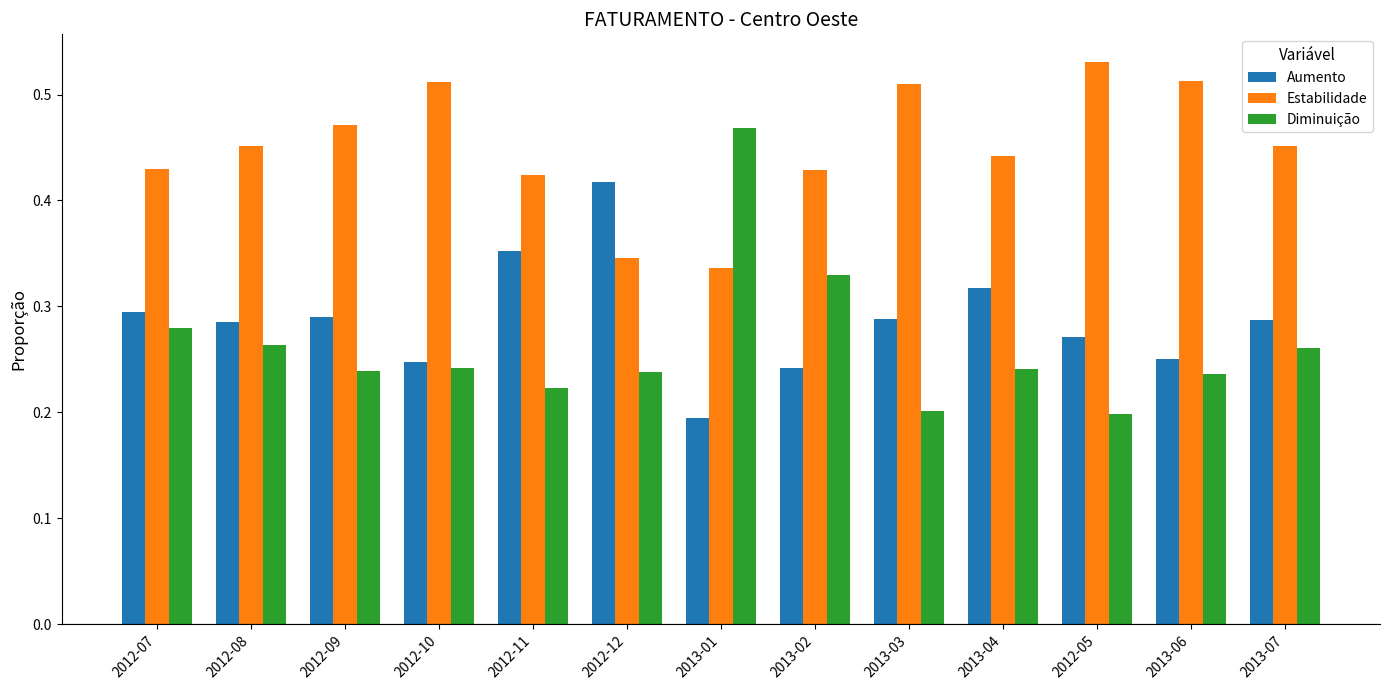

Which series has the largest range (max minus min)?

Diminuição